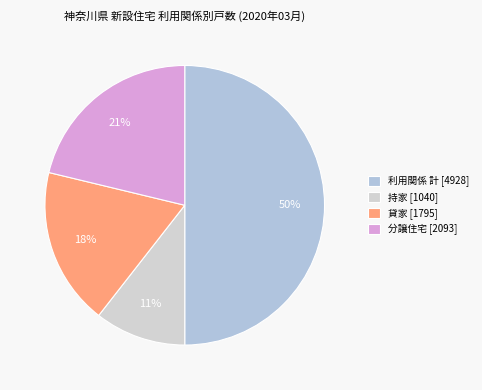

Which category has the biggest portion of the pie?

利用関係 計 [4928]